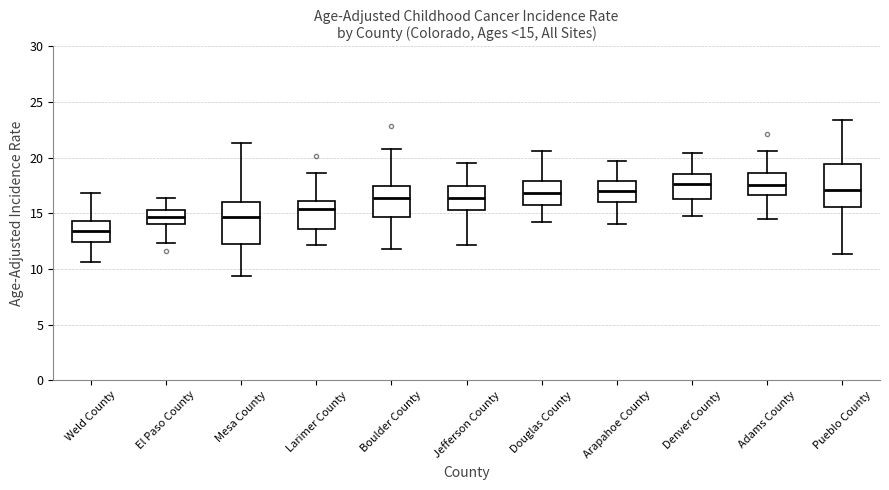

Which box has the lowest median line?

Weld County